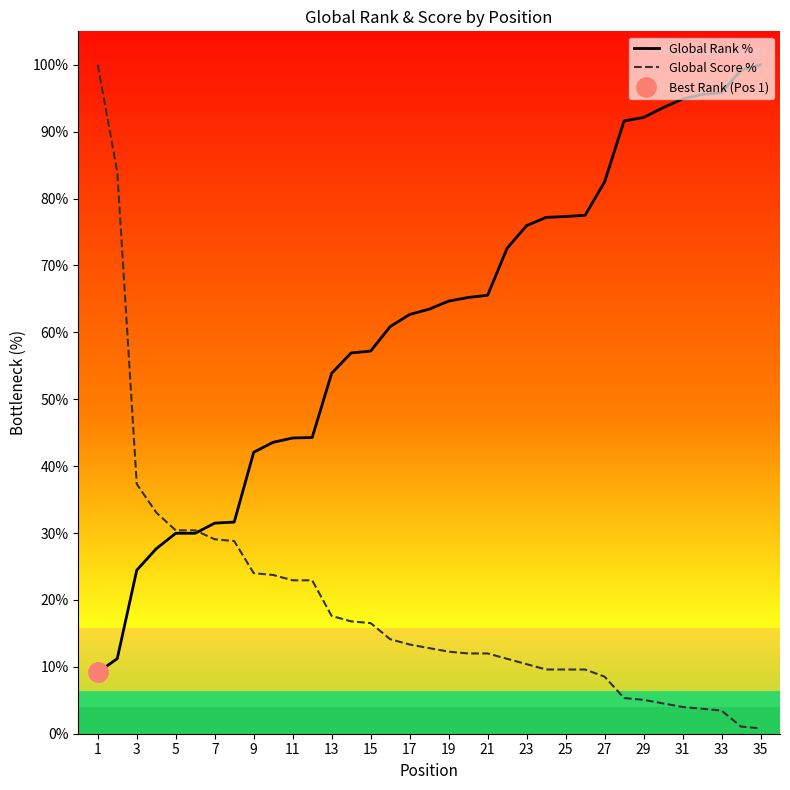

The value of Global Score % at 3 is 53.8. True or false?

False